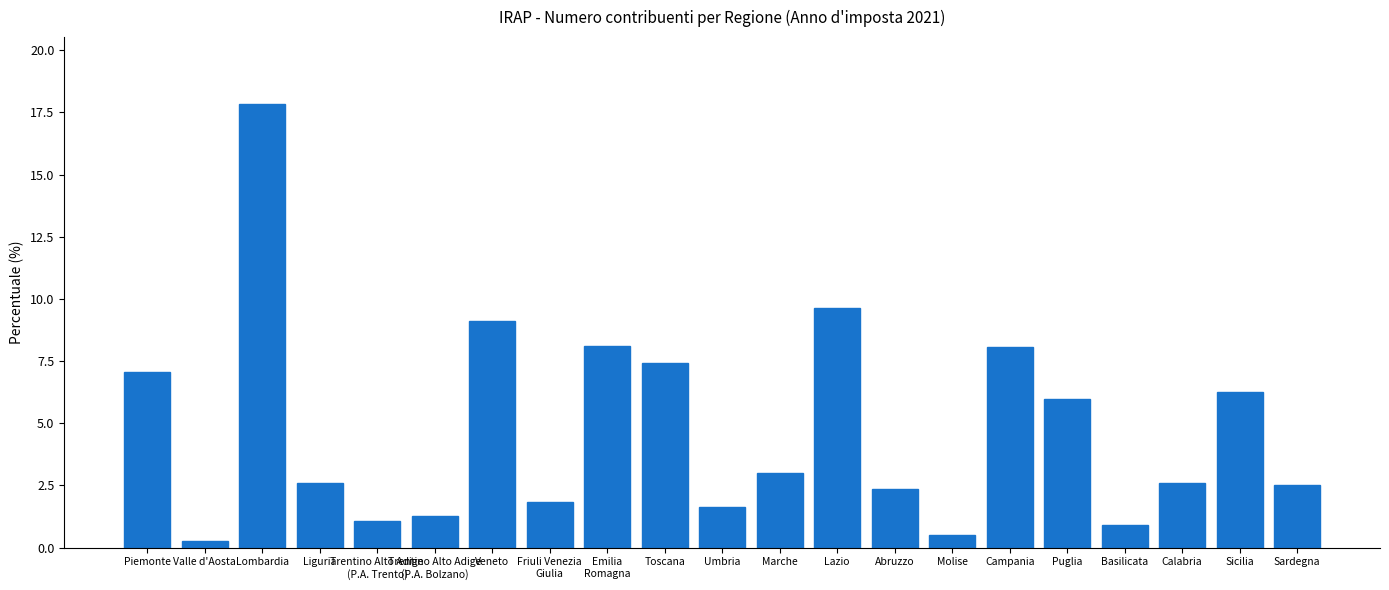

What value does the data have at Trentino Alto Adige
(P.A. Bolzano)?

1.3